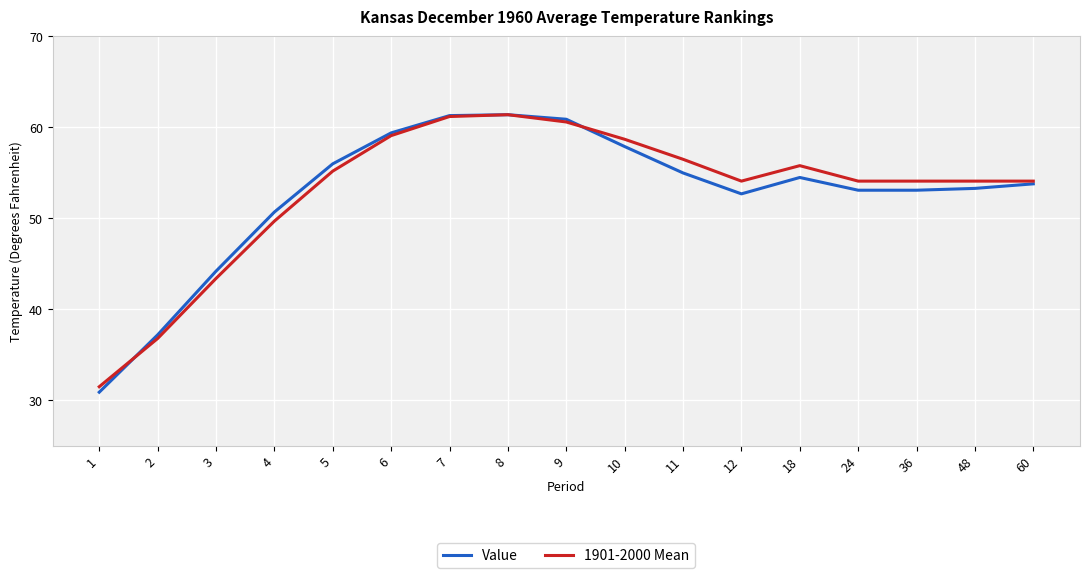

What is the approximate value of 1901-2000 Mean at 10?

58.7